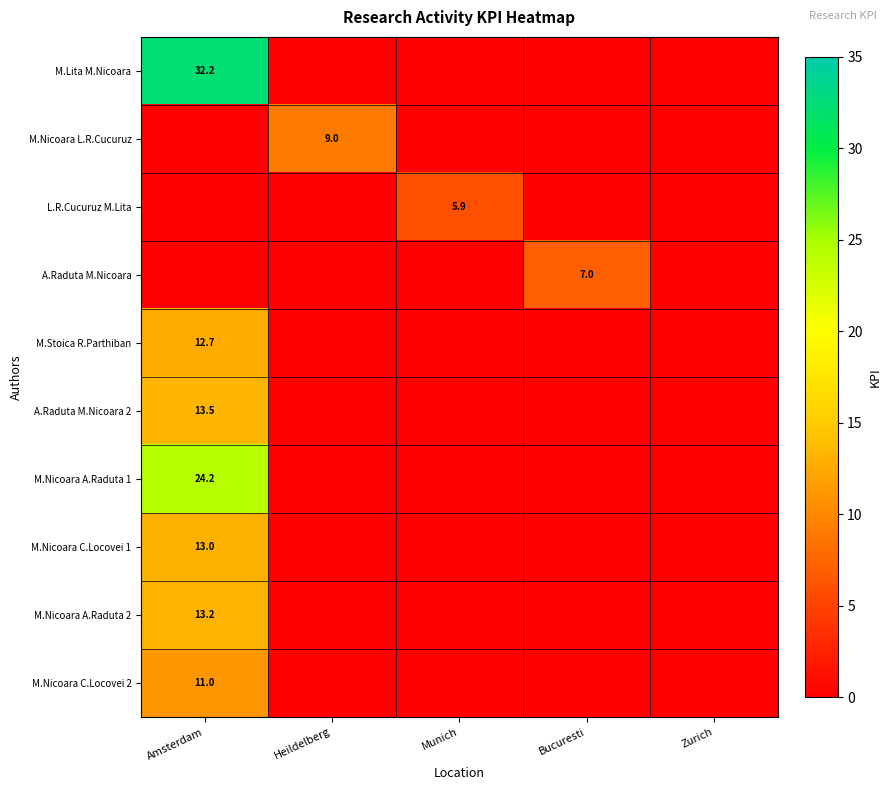

True or false: M.Nicoara A.Raduta 2 has a value of 13.2 at Amsterdam.

True